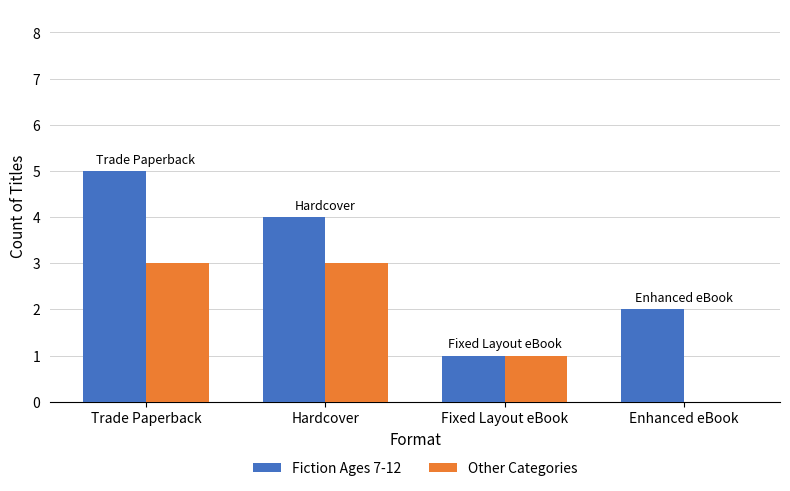

Which label corresponds to the largest value in the chart?

Trade Paperback